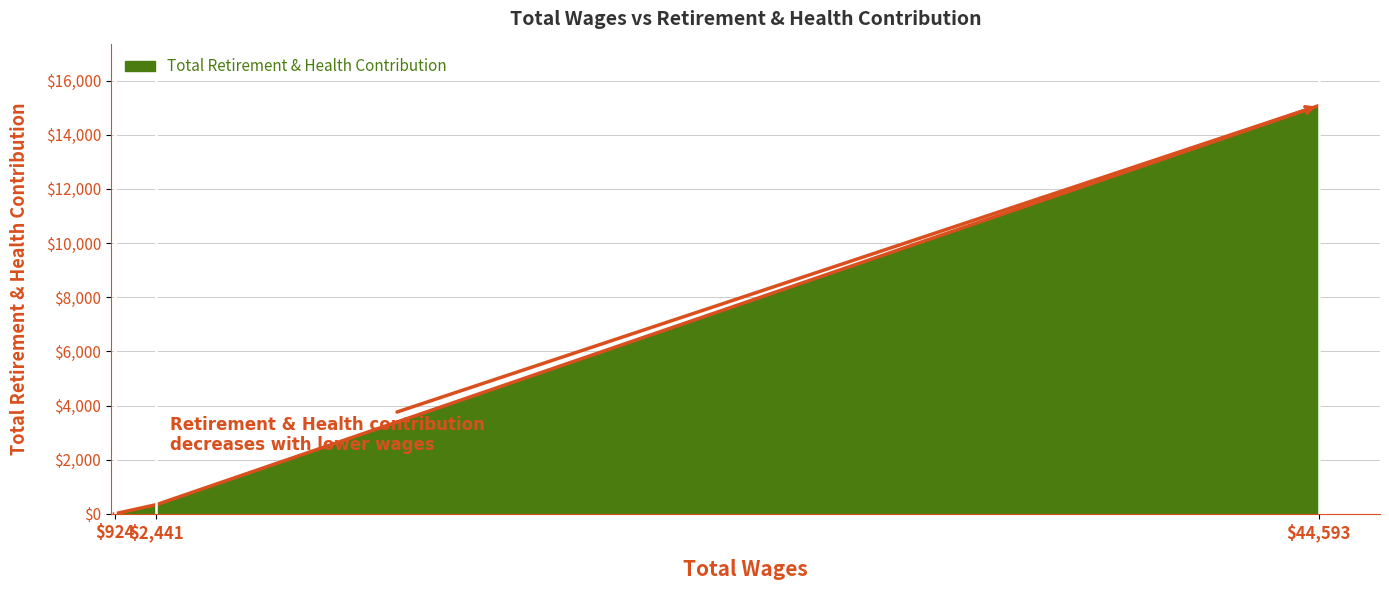

How many lines are shown in the chart?

1